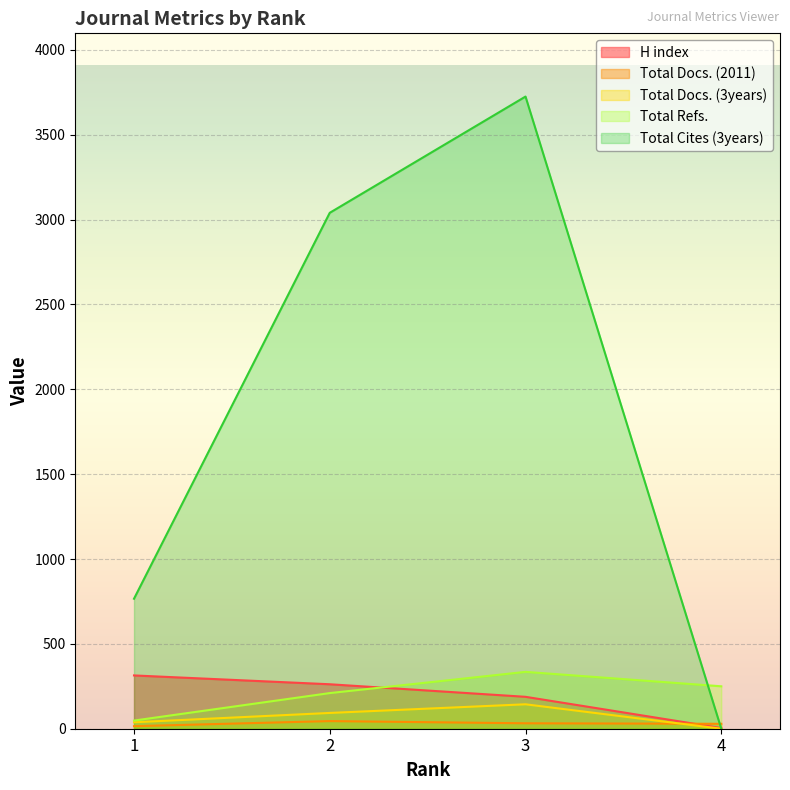

What is the total value across all series at 3?

4424